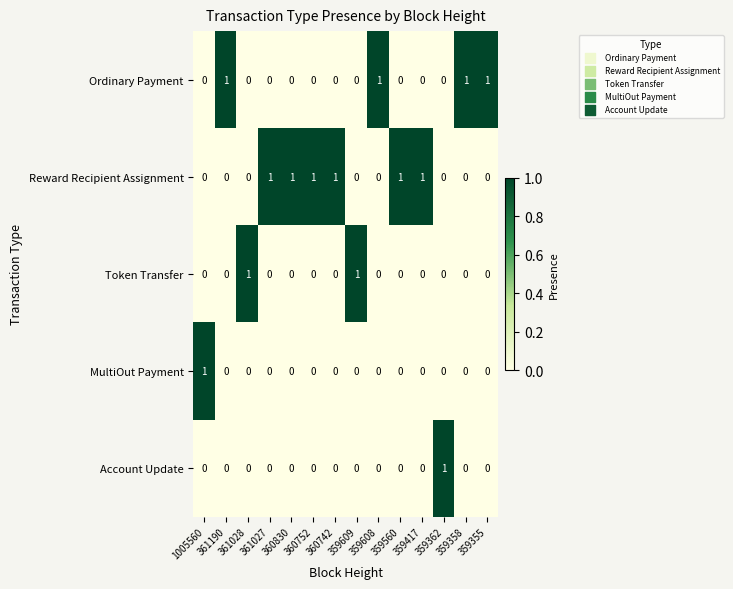

At how many categories does at least one series exceed 0?

14